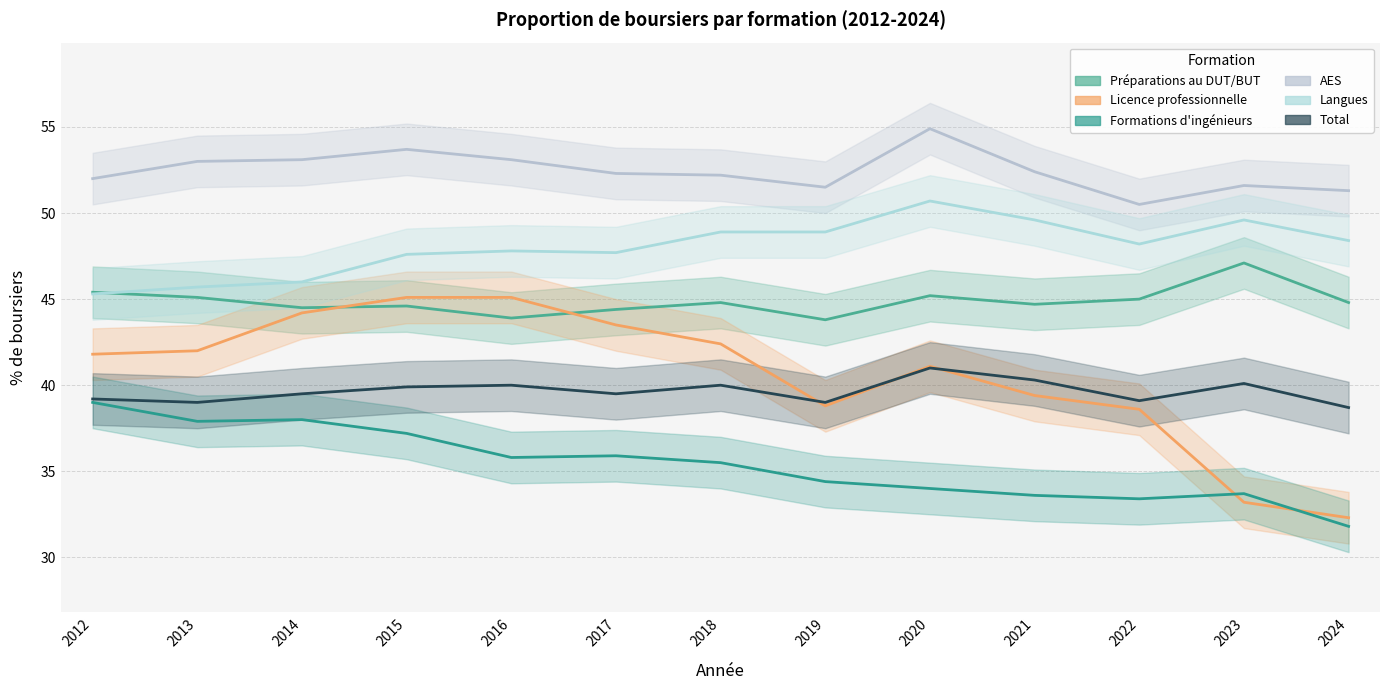

Which series has the largest range (max minus min)?

Licence professionnelle